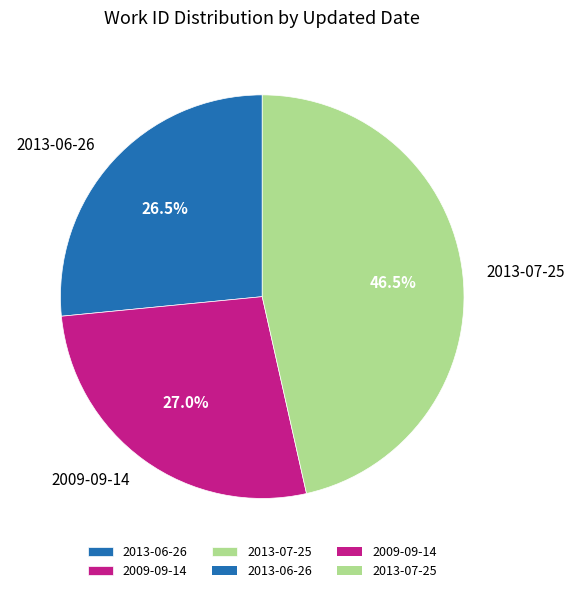

Is it true that 2013-06-26 is 19% of the pie?

False